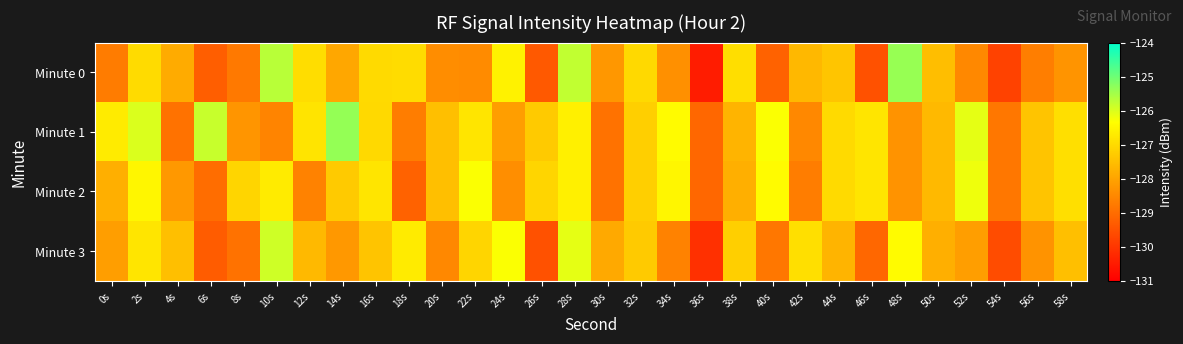

Reading left to right, transcribe all the data shown in this chart.

Minute 0: 0s=-128.7	2s=-127.0	4s=-127.9	6s=-129.3	8s=-128.8	10s=-125.7	12s=-126.9	14s=-127.9	16s=-127.0	18s=-127.0	20s=-128.4	22s=-128.5	24s=-126.6	26s=-129.4	28s=-125.8	30s=-128.2	32s=-127.0	34s=-128.4	36s=-130.5	38s=-126.9	40s=-129.2	42s=-127.6	44s=-127.4	46s=-129.5	48s=-125.4	50s=-127.5	52s=-128.5	54s=-129.8	56s=-128.7	58s=-128.3
Minute 1: 0s=-126.7	2s=-126.0	4s=-128.9	6s=-125.8	8s=-128.3	10s=-128.6	12s=-126.8	14s=-125.4	16s=-127.0	18s=-128.7	20s=-127.5	22s=-126.8	24s=-128.1	26s=-127.3	28s=-126.6	30s=-128.9	32s=-127.2	34s=-126.4	36s=-129.1	38s=-127.7	40s=-126.3	42s=-128.5	44s=-127.0	46s=-126.8	48s=-128.3	50s=-127.6	52s=-126.1	54s=-128.8	56s=-127.4	58s=-126.9
Minute 2: 0s=-127.8	2s=-126.5	4s=-128.2	6s=-129.0	8s=-127.1	10s=-126.7	12s=-128.6	14s=-127.3	16s=-126.8	18s=-129.2	20s=-127.5	22s=-126.3	24s=-128.4	26s=-127.1	28s=-126.6	30s=-128.9	32s=-127.2	34s=-126.5	36s=-129.1	38s=-127.8	40s=-126.4	42s=-128.7	44s=-127.0	46s=-126.8	48s=-128.3	50s=-127.6	52s=-126.2	54s=-128.8	56s=-127.4	58s=-126.9
Minute 3: 0s=-128.1	2s=-126.8	4s=-127.5	6s=-129.3	8s=-128.9	10s=-125.9	12s=-127.6	14s=-128.2	16s=-127.4	18s=-126.7	20s=-128.5	22s=-127.1	24s=-126.3	26s=-129.5	28s=-126.1	30s=-127.9	32s=-127.3	34s=-128.6	36s=-130.1	38s=-127.2	40s=-128.8	42s=-126.9	44s=-127.7	46s=-129.1	48s=-126.4	50s=-127.8	52s=-128.1	54s=-129.6	56s=-128.3	58s=-127.5